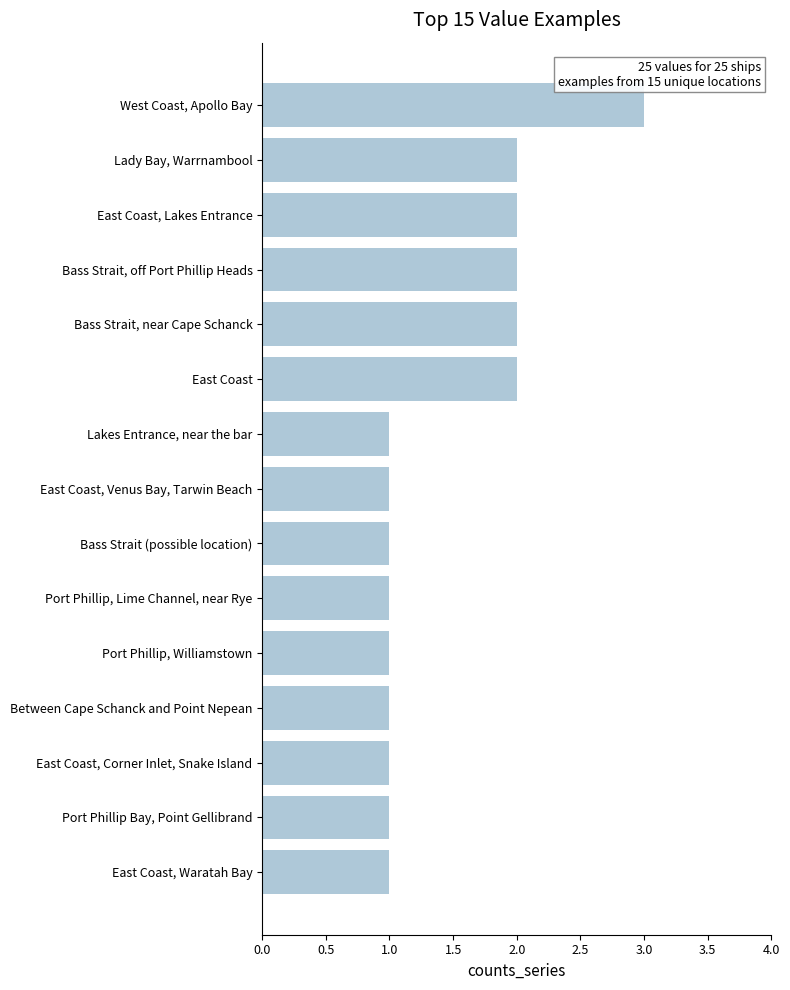

True or false: the data shows 1 at Lakes Entrance, near the bar.

True